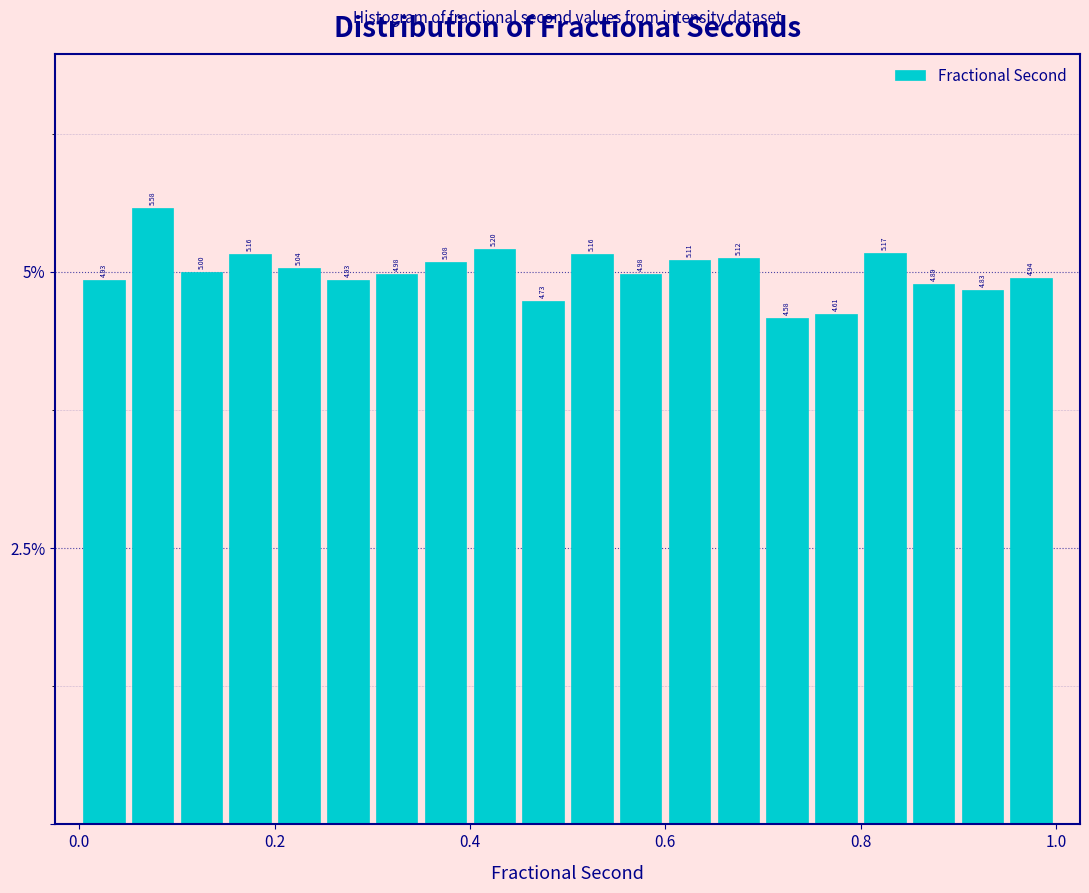

Around what value on the x-axis is the tallest bar? Give the approximate position of its centre, as read against the axis.

0.08